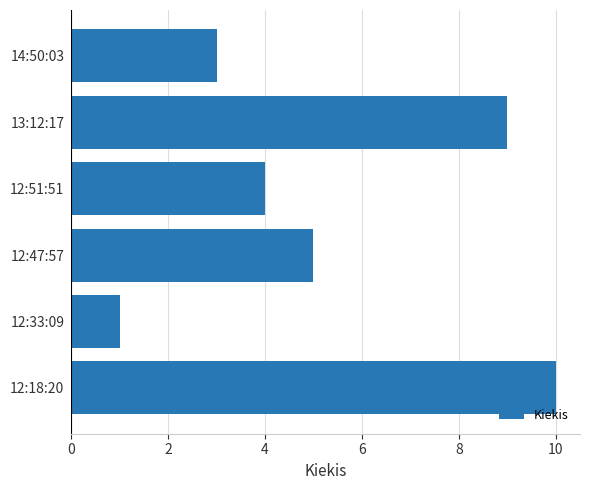

What position from the bottom is 12:47:57?

3